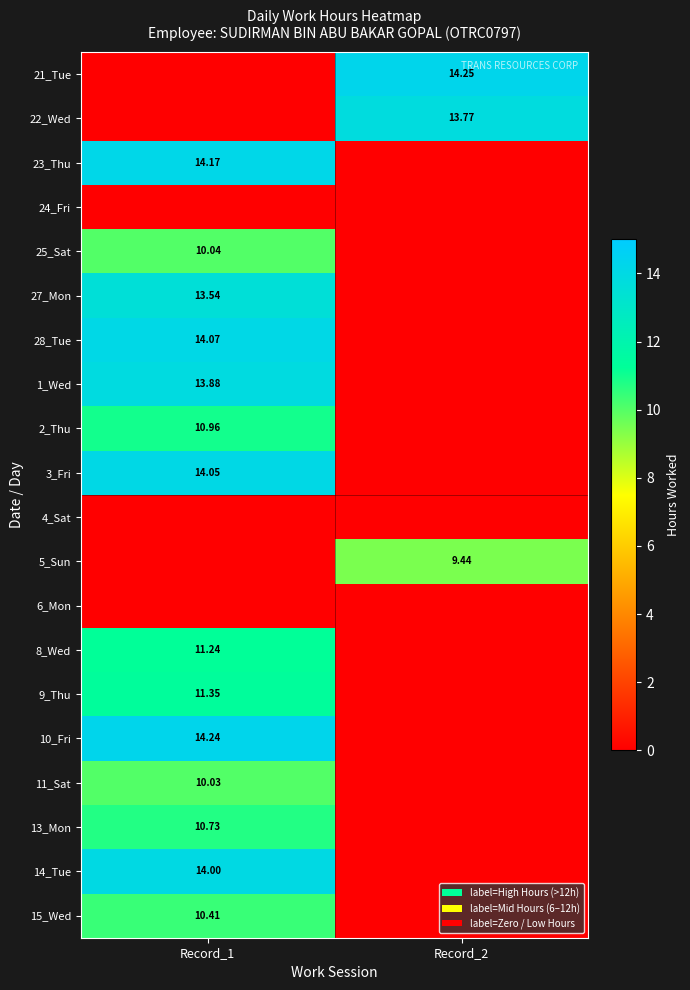

Is the value of 15_Wed at Record_1 greater than the value of 28_Tue at Record_1?

No